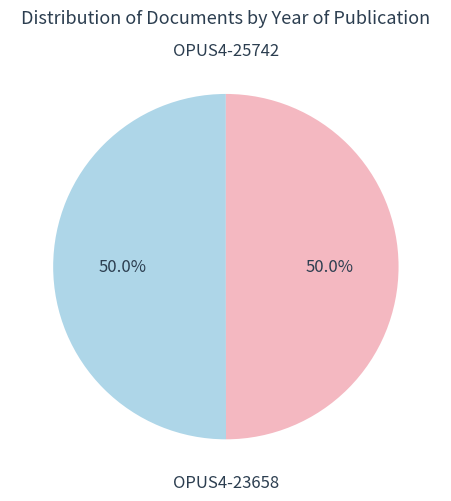

What is the ratio of the value at OPUS4-25742 to the value at OPUS4-23658?

1.0